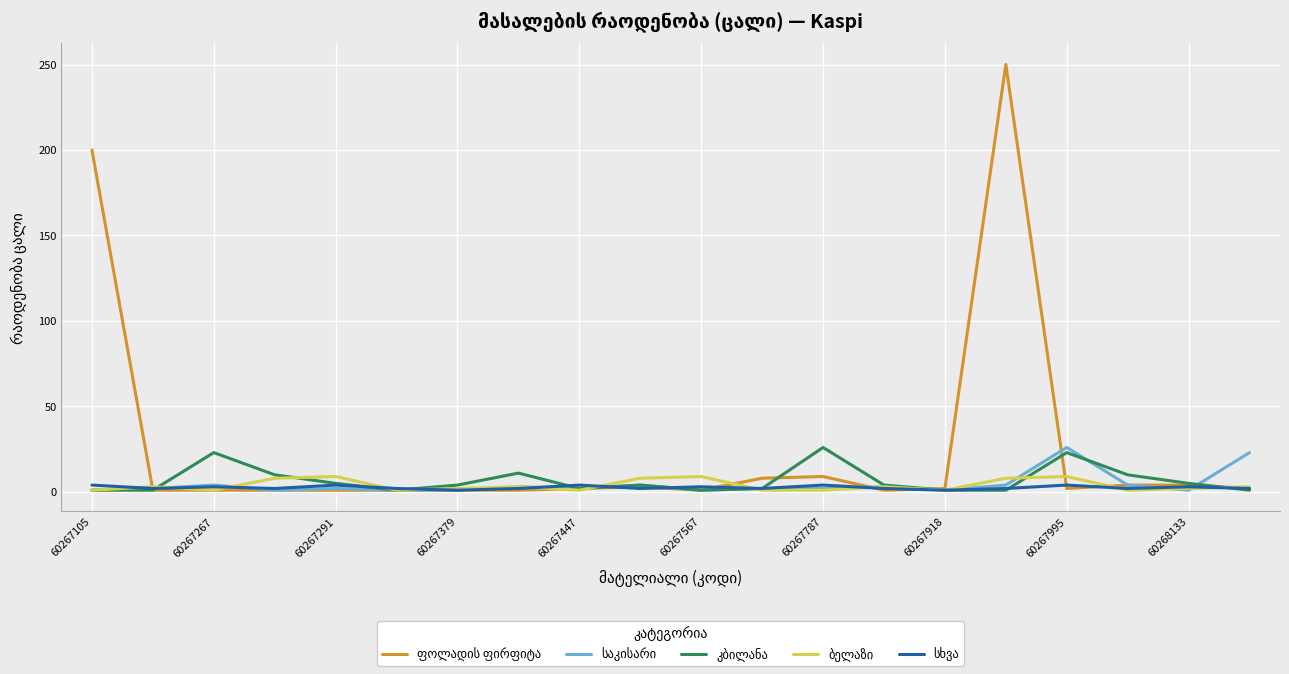

What is the greatest value displayed?

250